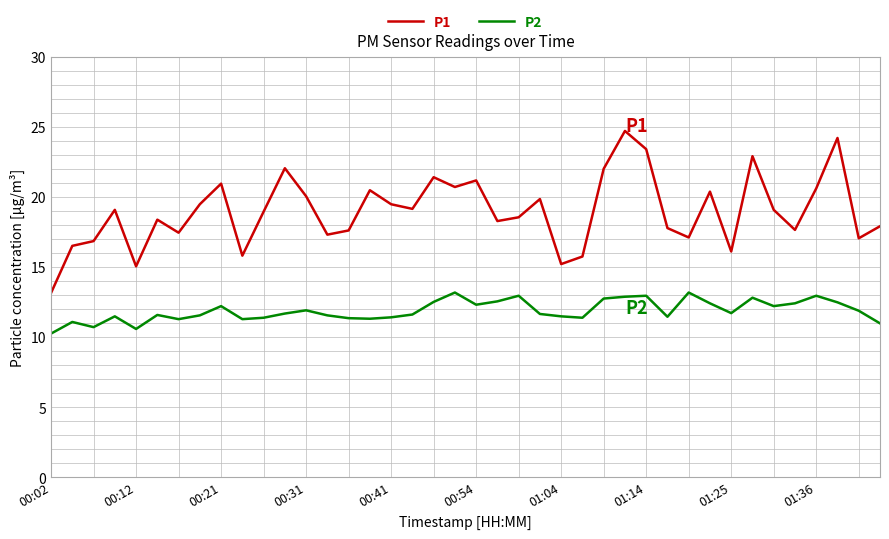

Does the chart have visible grid lines?

Yes